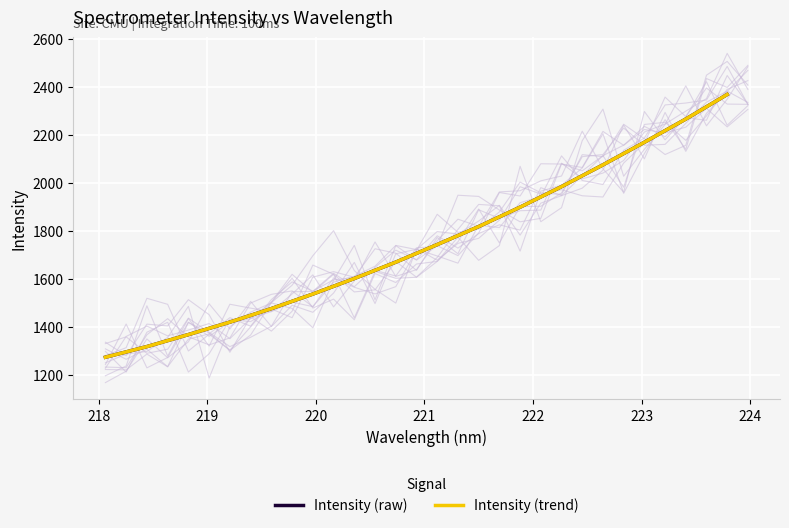

The Intensity (trend) series shows 3453.5 at 11. True or false?

False